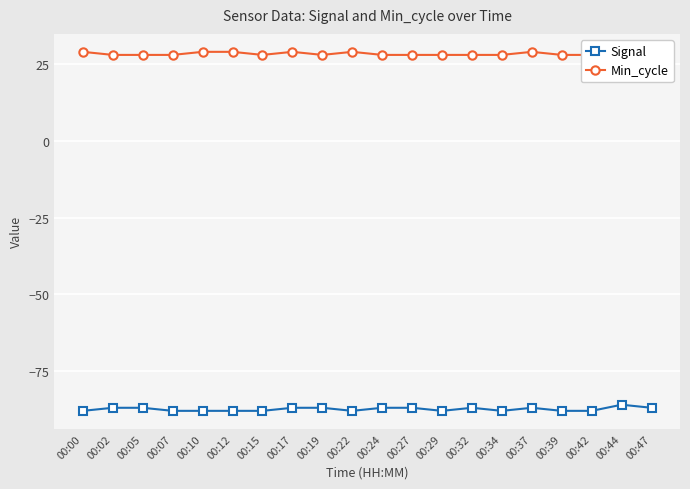

Reading left to right, extract all data points from this chart.

Signal: -88	-87	-87	-88	-88	-88	-88	-87	-87	-88	-87	-87	-88	-87	-88	-87	-88	-88	-86	-87
Min_cycle: 29	28	28	28	29	29	28	29	28	29	28	28	28	28	28	29	28	28	28	29